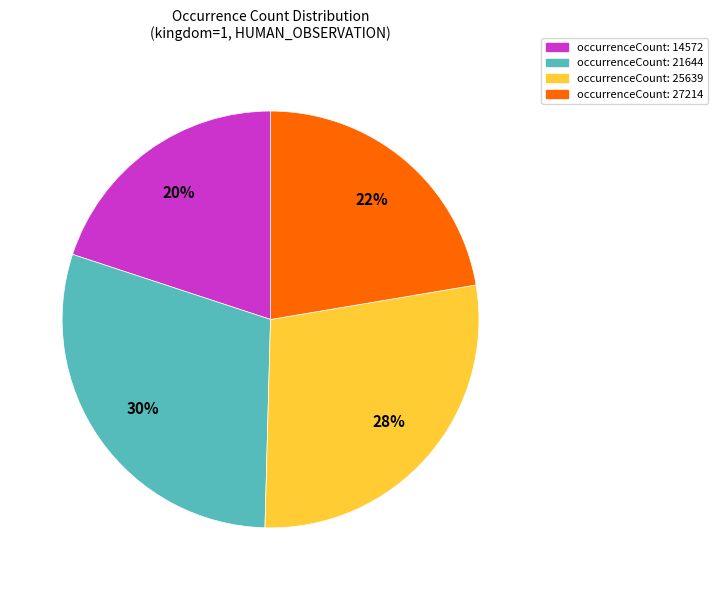

To the nearest percent, what is the difference between the largest and smallest slice percentages?

10%